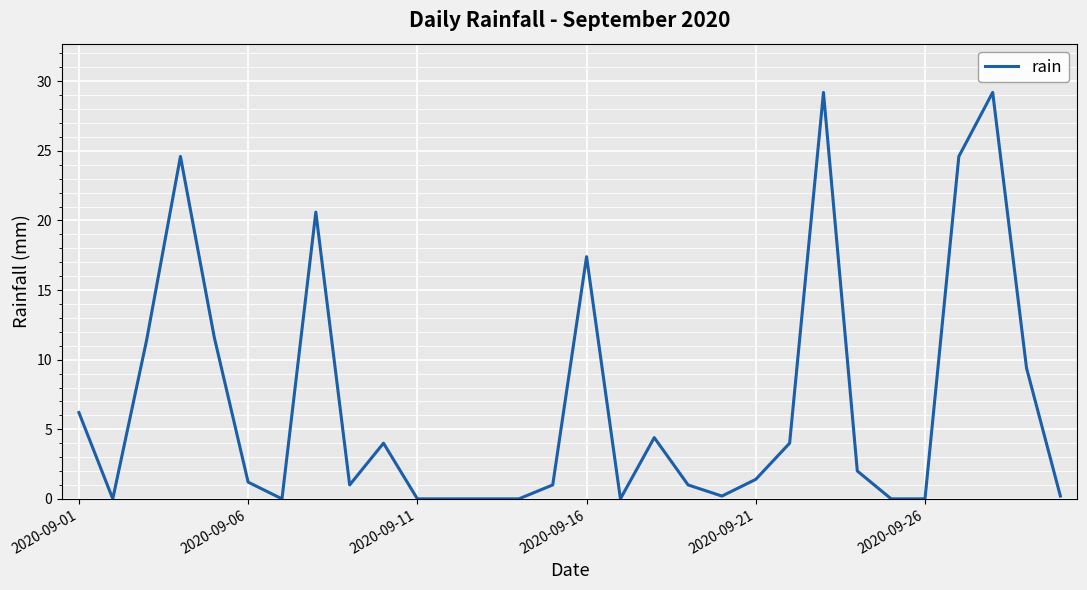

What is the difference between the maximum and minimum values?

29.2